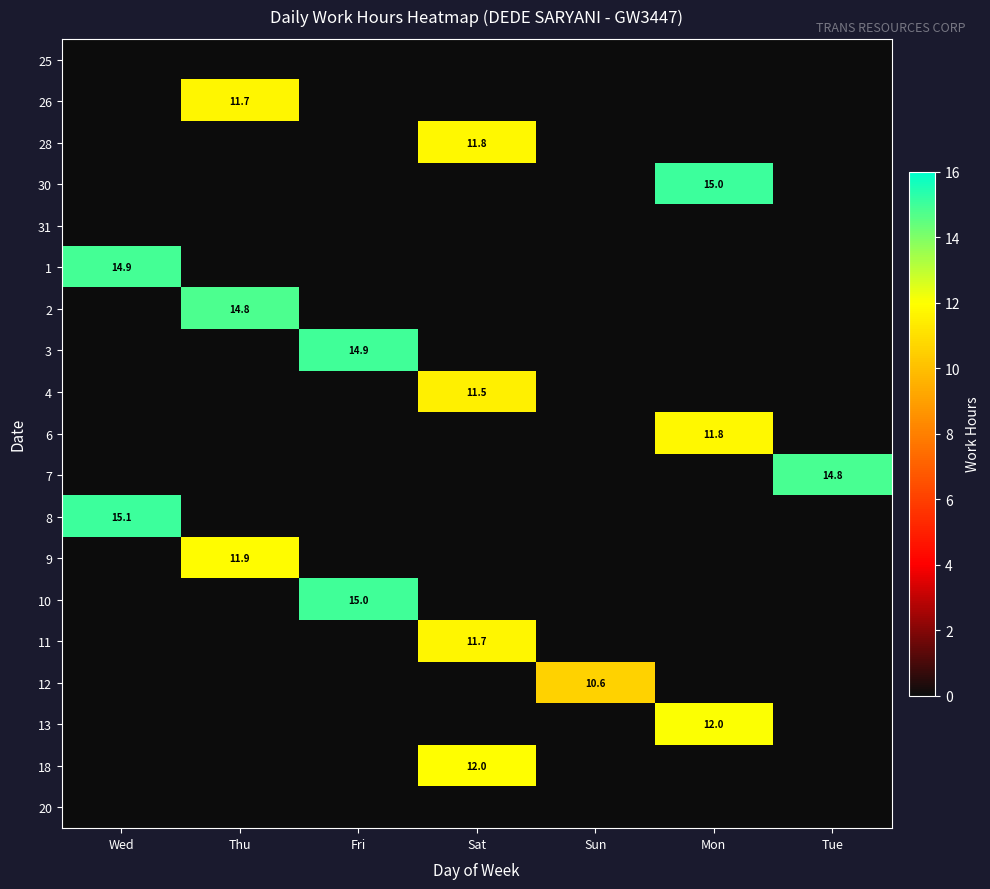

True or false: 28 has a value of 2.5 at Sat.

False